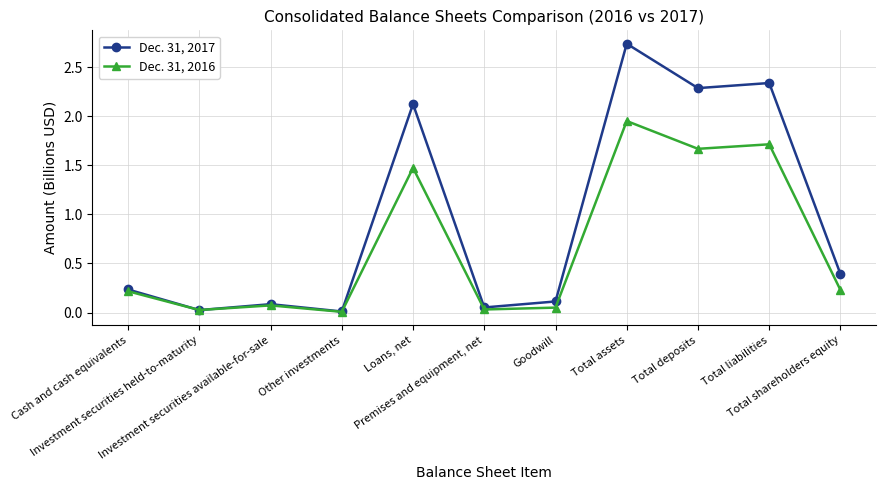

Which series changed the most between Total deposits and Total shareholders equity?

Dec. 31, 2017